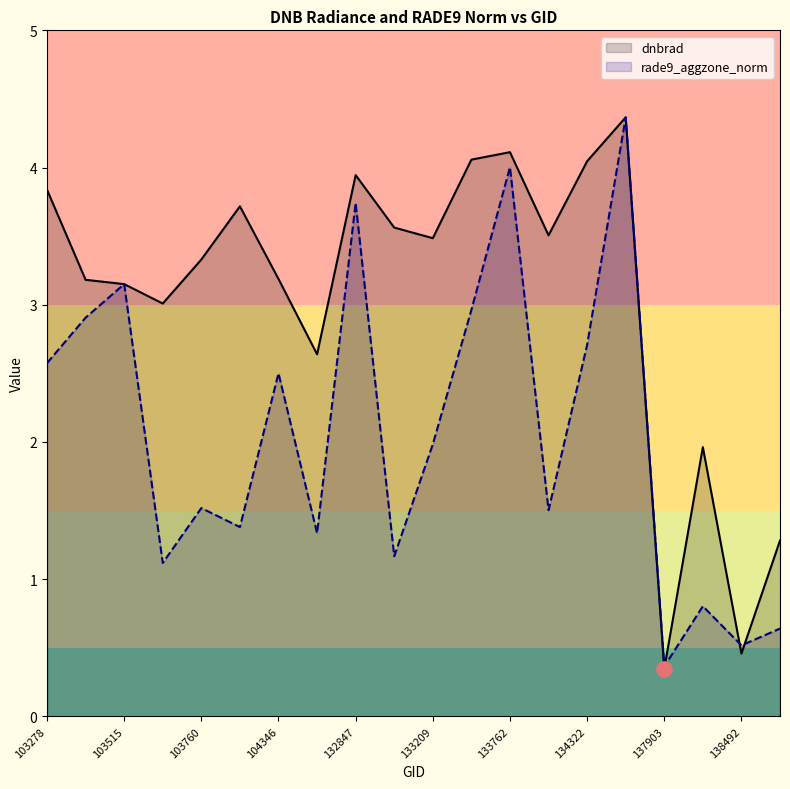

Which series has the largest total across all categories?

dnbrad